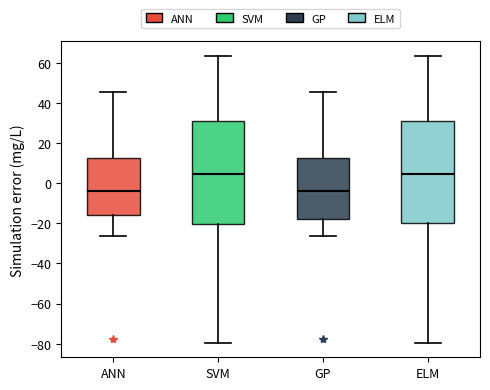

Reading left to right, transcribe this box plot: for each box, give where its median line is, the range the box spans, and where its two whiskers end, as read against the y-axis. The values are not printed on the chart, so give them approximately, as read against the axis.

ANN: median -4, box -16 to 12, whiskers -26 to 46
SVM: median 4, box -20 to 32, whiskers -80 to 64
GP: median -4, box -18 to 12, whiskers -26 to 46
ELM: median 4, box -20 to 32, whiskers -80 to 64